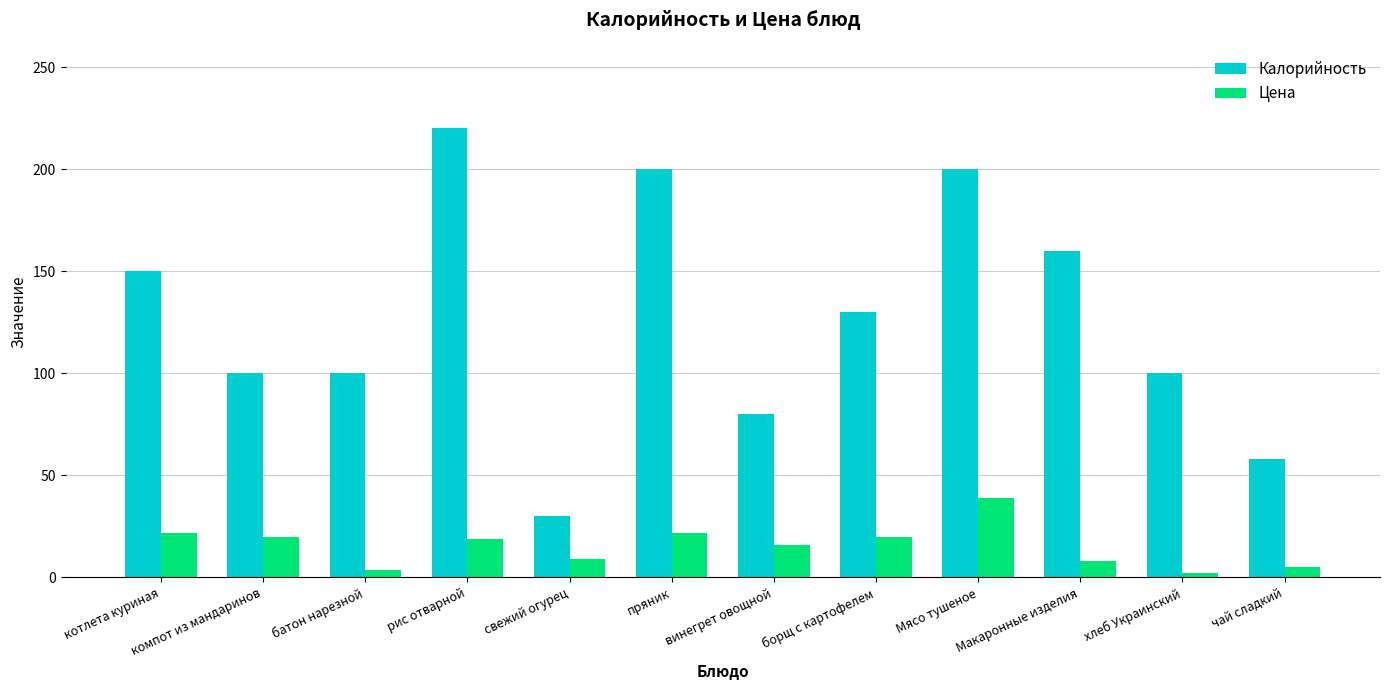

List the series in order of their peak value, highest first.

Калорийность, Цена